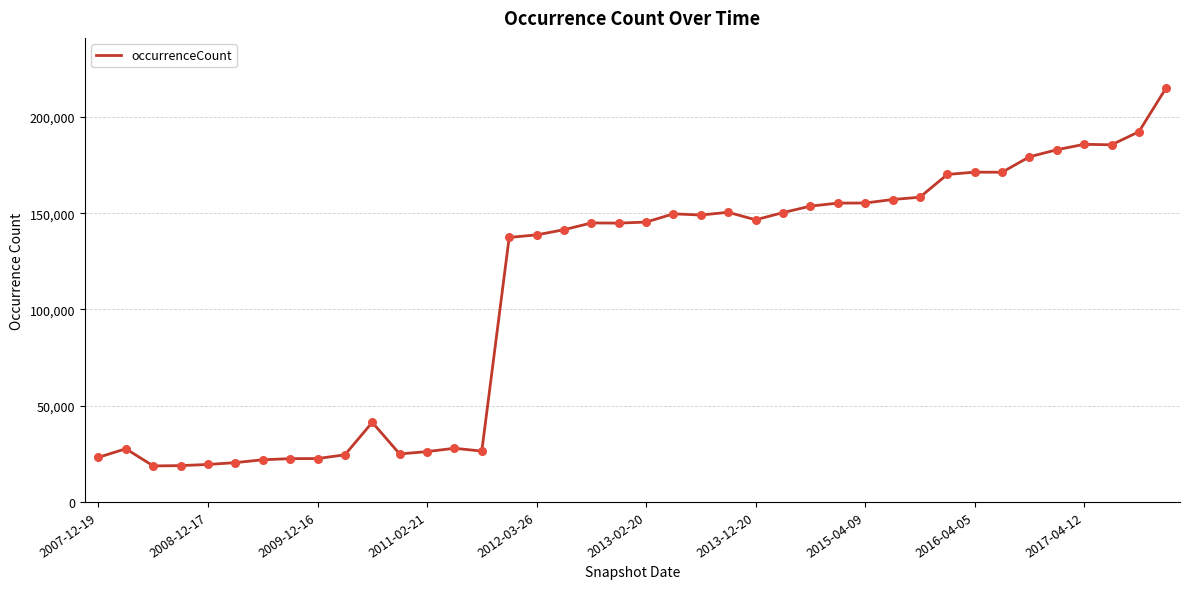

What is the smallest value displayed?

18710